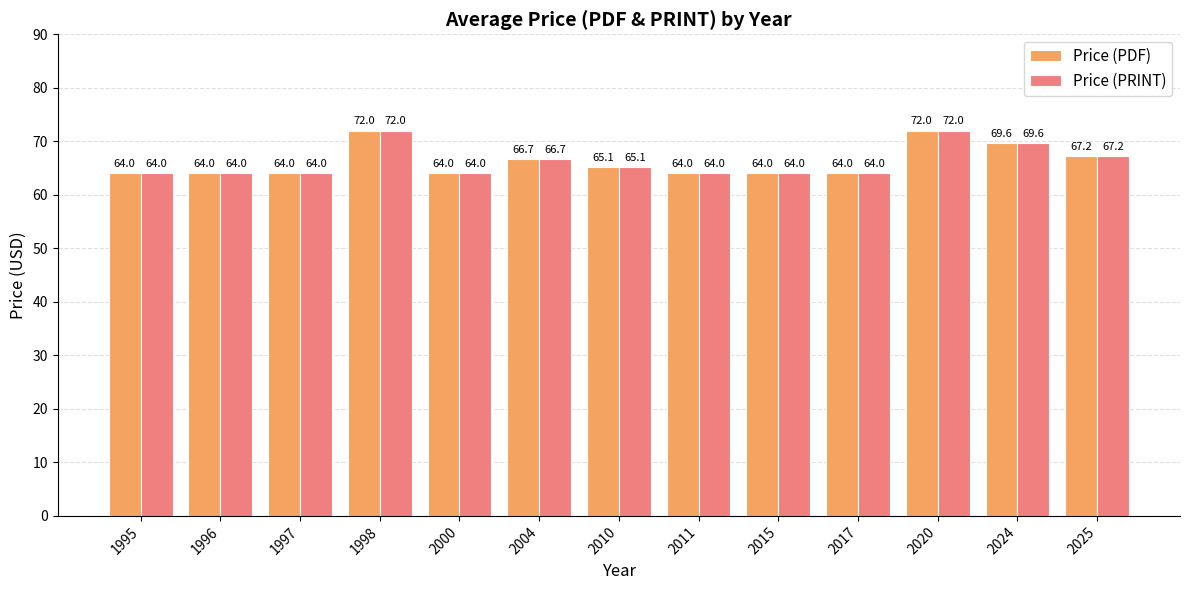

Does the chart contain any negative values?

No